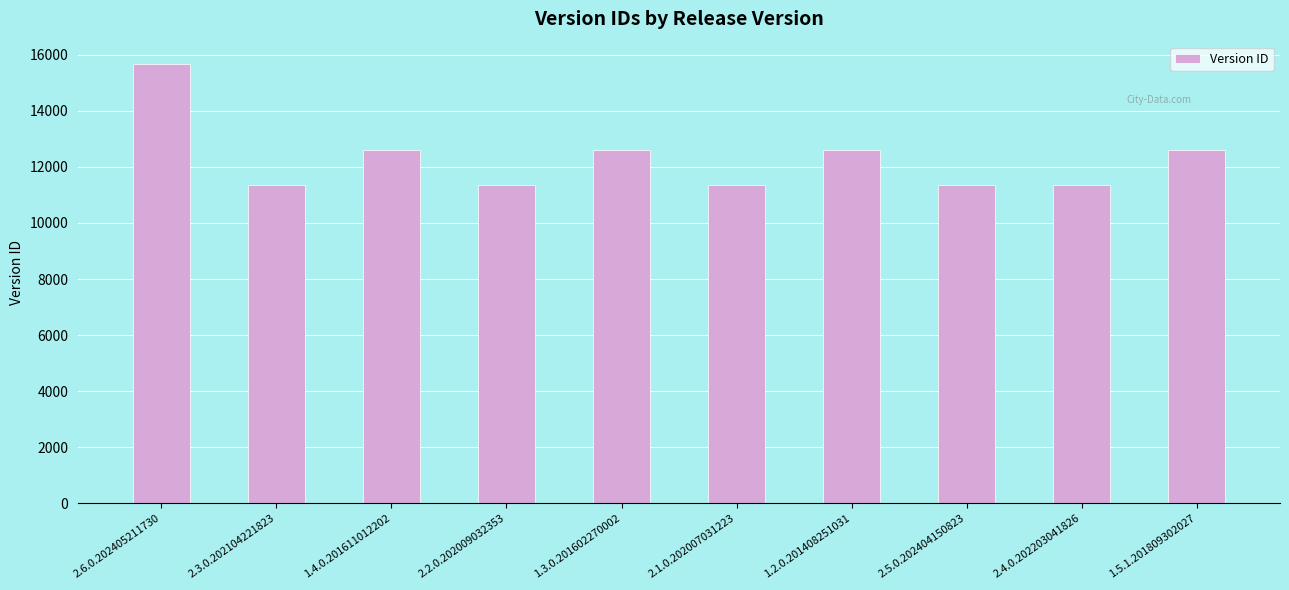

The value at 2.5.0.202404150823 is 11357. True or false?

True